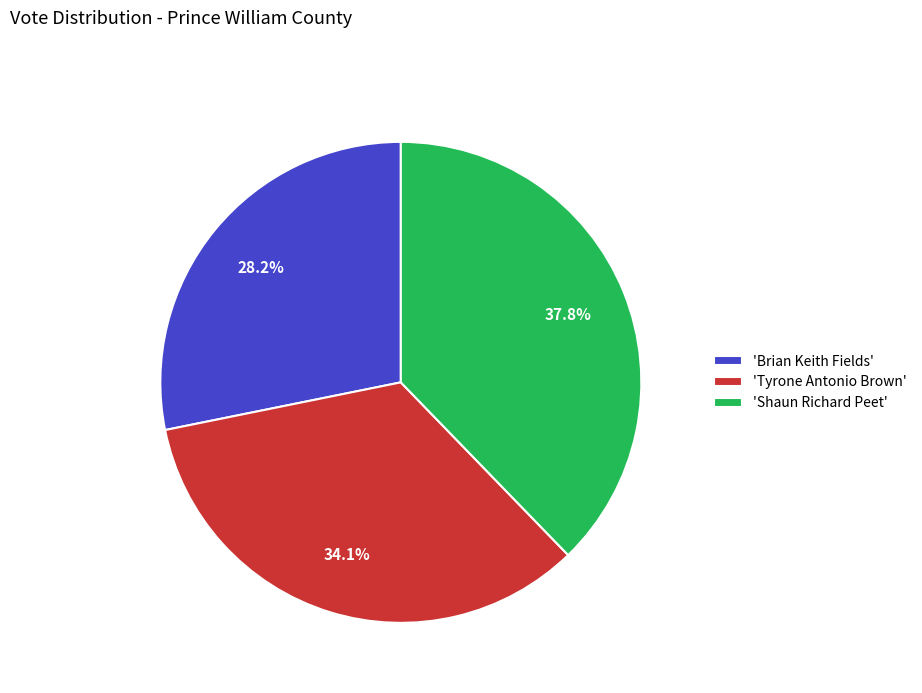

Between 'Tyrone Antonio Brown' and 'Brian Keith Fields', which is larger?

'Tyrone Antonio Brown'